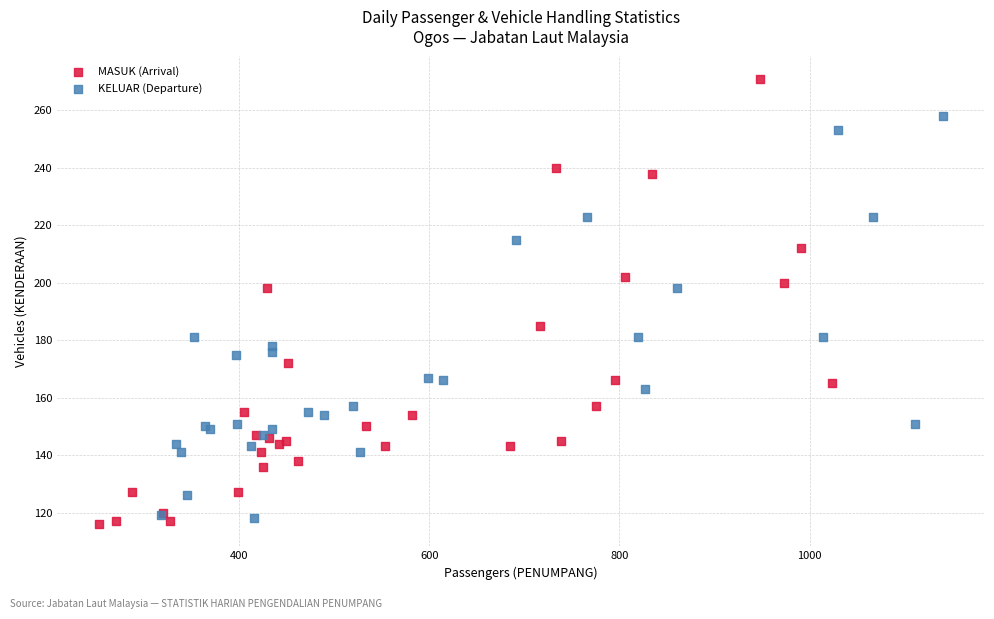

Which series contains the highest Y value?

MASUK (Arrival)